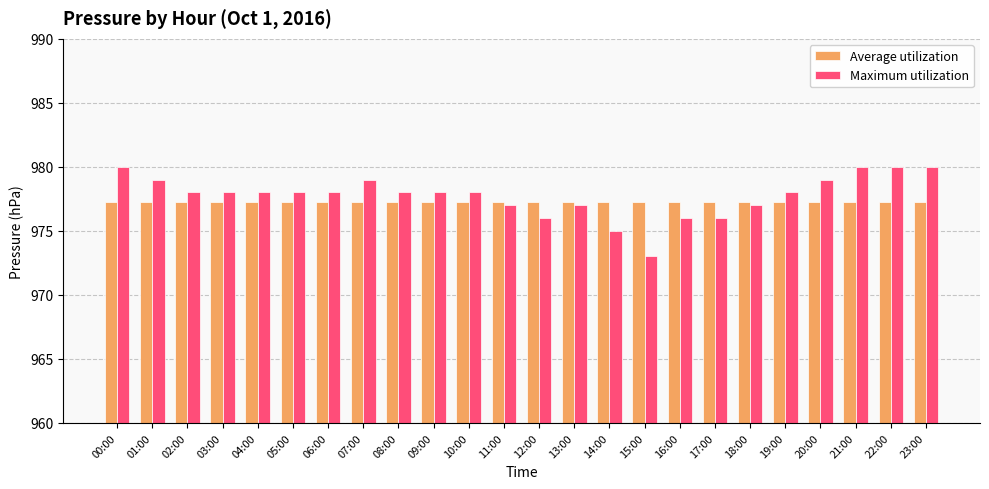

Reading left to right, extract all data points from this chart.

Average utilization: 977.3	977.3	977.3	977.3	977.3	977.3	977.3	977.3	977.3	977.3	977.3	977.3	977.3	977.3	977.3	977.3	977.3	977.3	977.3	977.3	977.3	977.3	977.3	977.3
Maximum utilization: 980.0	979.0	978.0	978.0	978.0	978.0	978.0	979.0	978.0	978.0	978.0	977.0	976.0	977.0	975.0	973.0	976.0	976.0	977.0	978.0	979.0	980.0	980.0	980.0